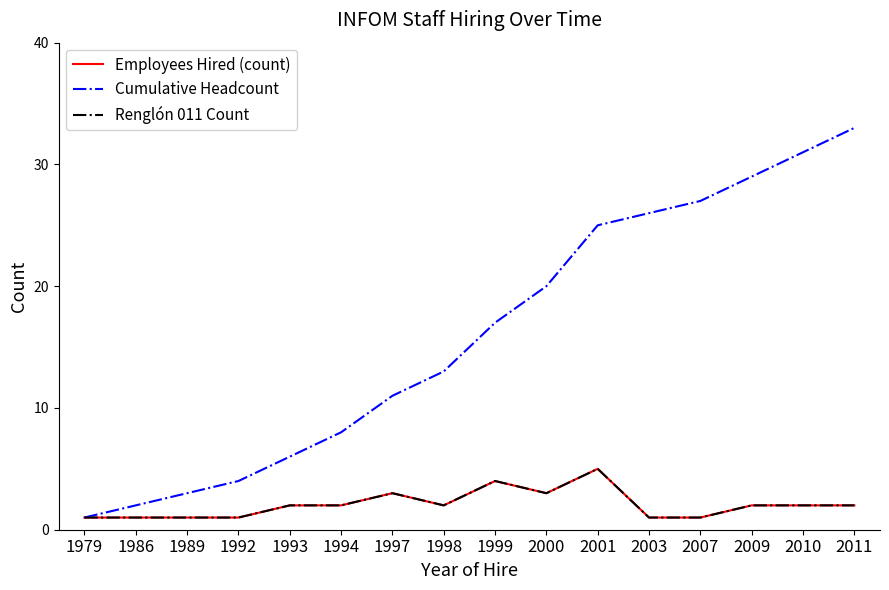

At 1997, list the series in order from smallest to largest.

Employees Hired (count), Renglón 011 Count, Cumulative Headcount